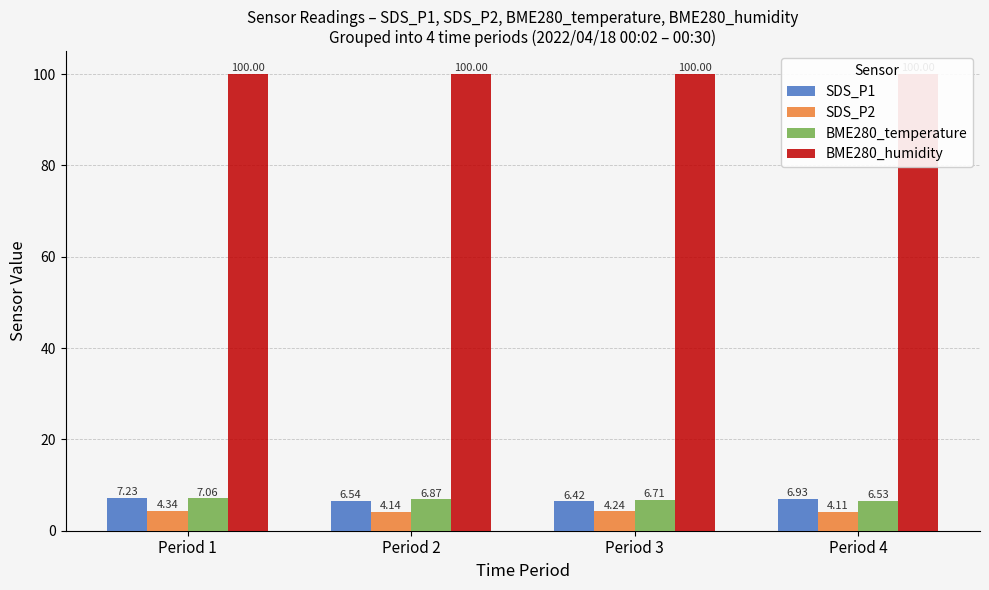

Which series has the largest range (max minus min)?

SDS_P1